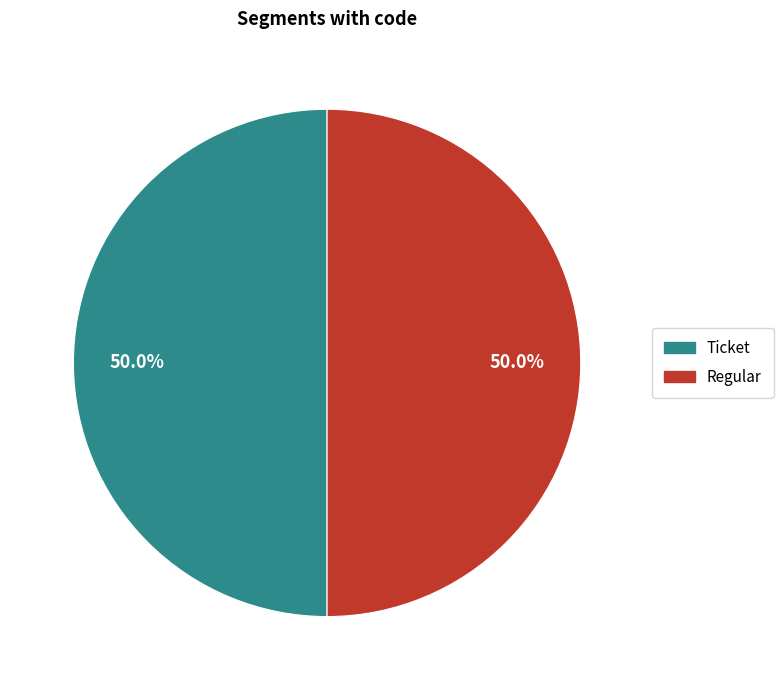

How many slices are in this pie chart?

2